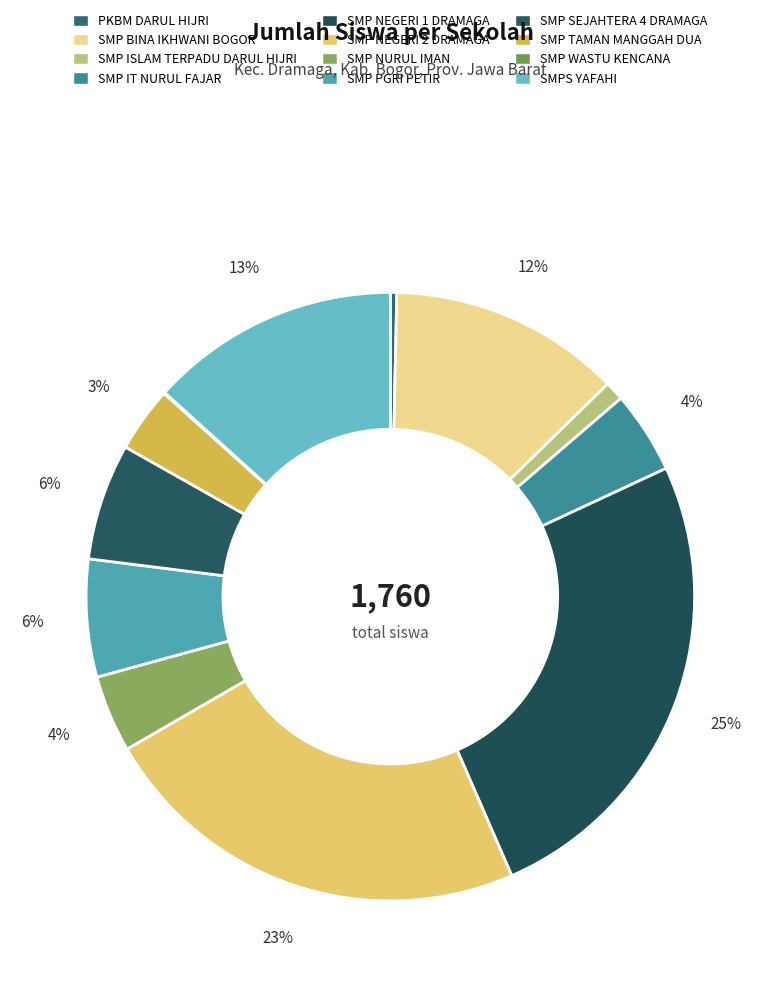

Is the sum of SMP TAMAN MANGGAH DUA and SMP PGRI PETIR greater than half?

No